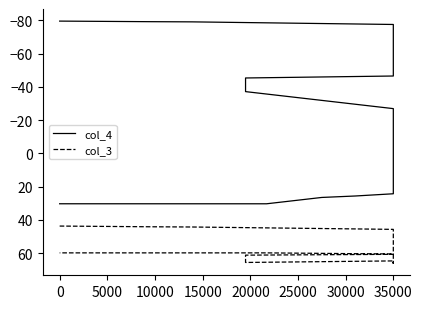

True or false: col_3 and col_4 cross at least once.

False